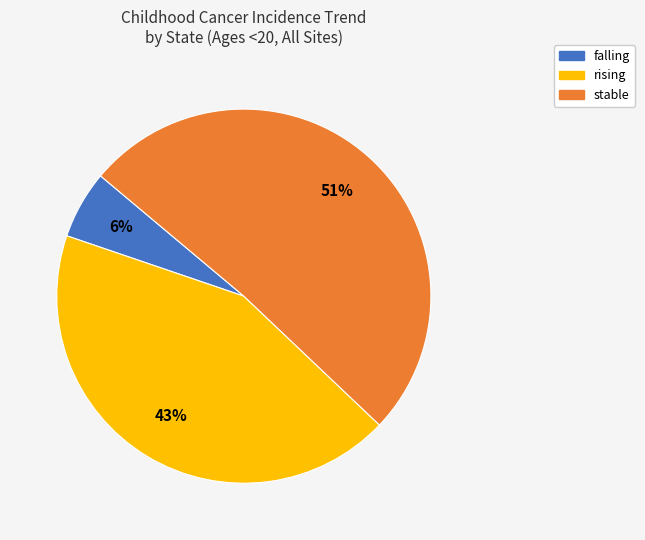

Do rising and falling together represent more than half of the pie?

No